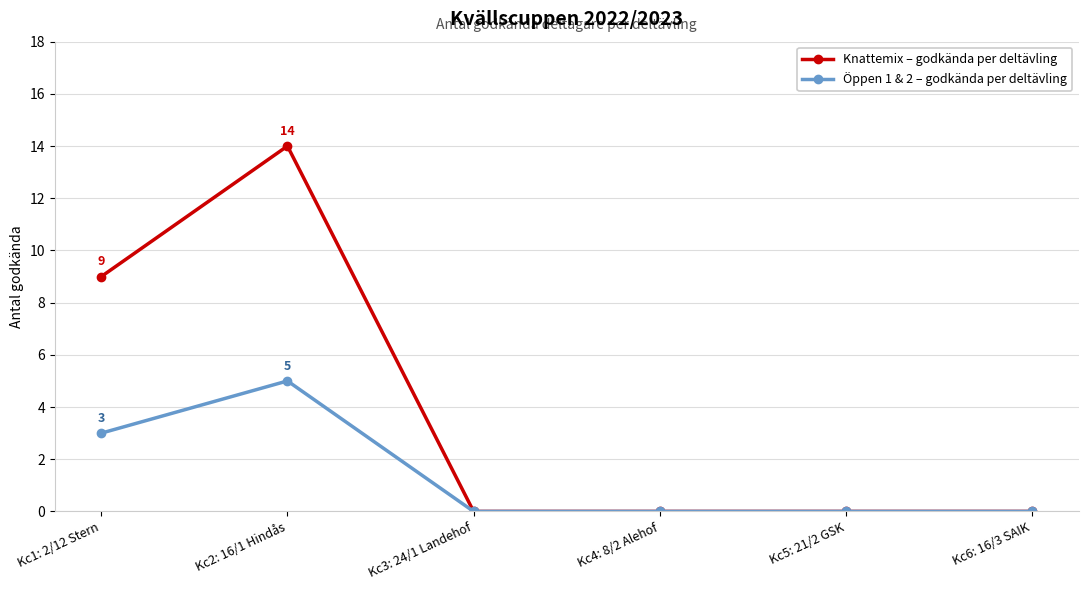

What is the sum of the Öppen 1 & 2 – godkända per deltävling values at Kc2: 16/1 Hindås and Kc5: 21/2 GSK?

5